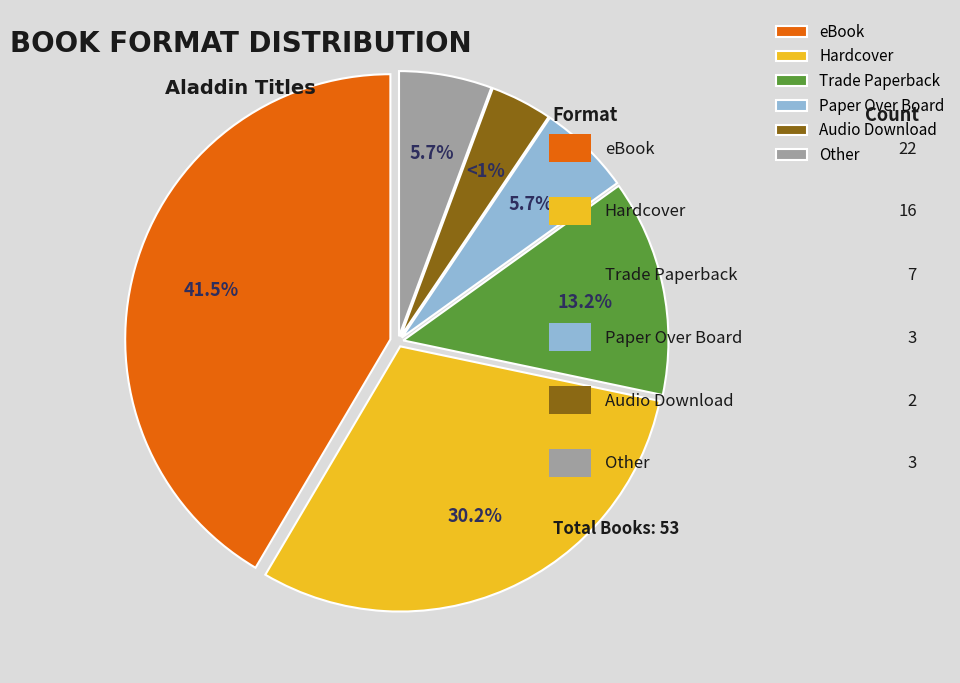

What portion of the pie excludes eBook?

58.5%